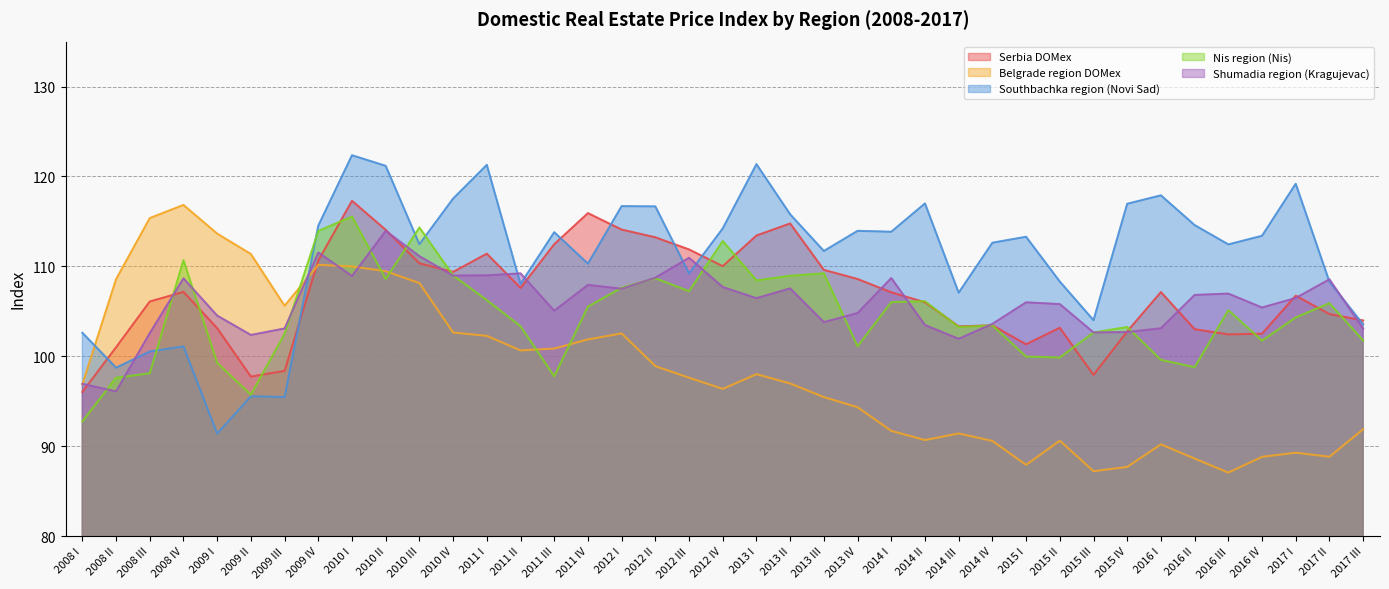

What is the approximate value of Belgrade region DOMex at 2014 I?

91.7